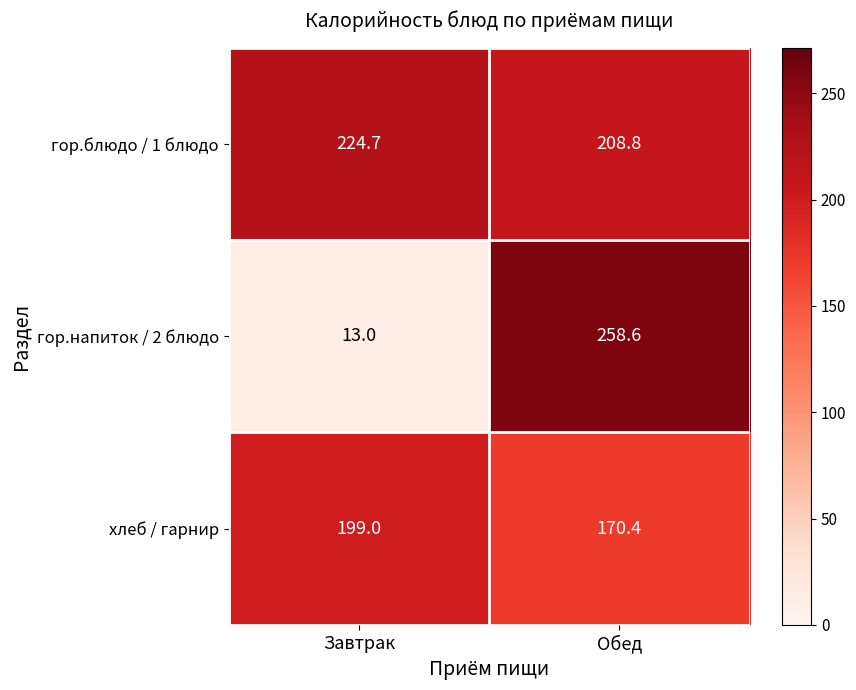

Which category has the highest value across all series?

Обед